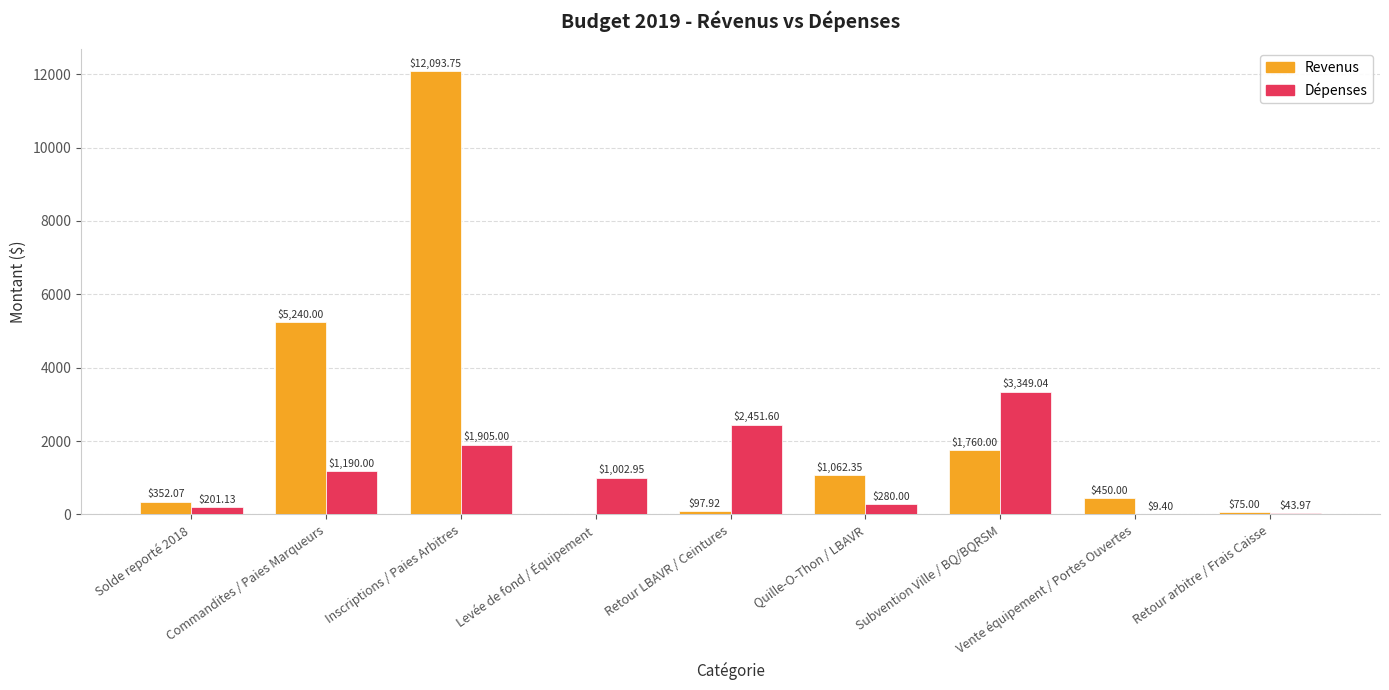

Between Levée de fond / Équipement and Vente équipement / Portes Ouvertes, which series saw the biggest shift?

Dépenses